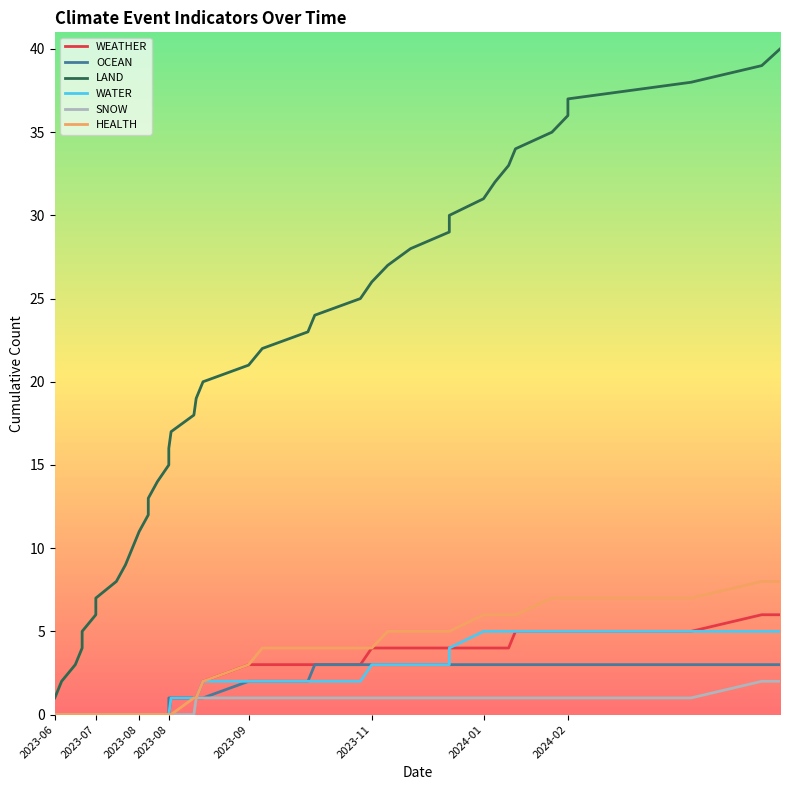

Is this an area chart (filled region under the line)?

No